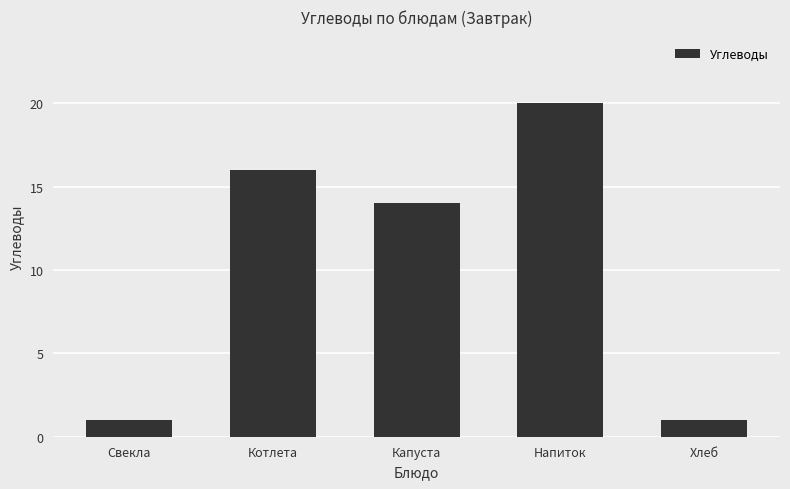

Where is the data nearest to the value 10?

Капуста